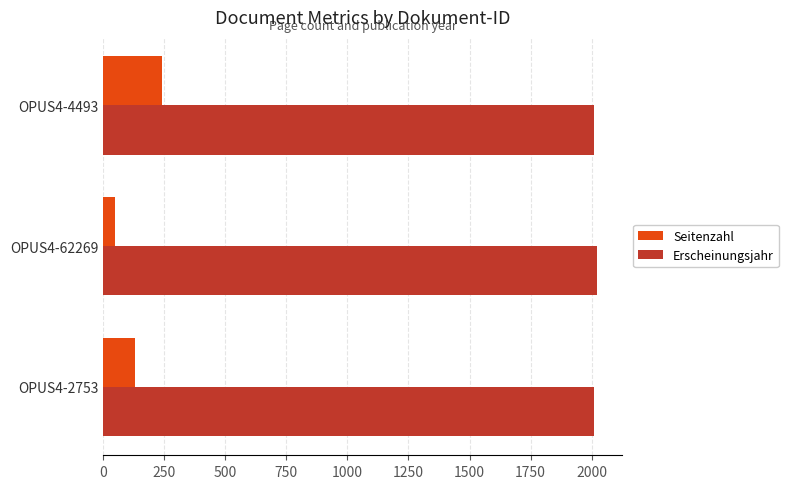

Which series has the widest spread of values?

Seitenzahl